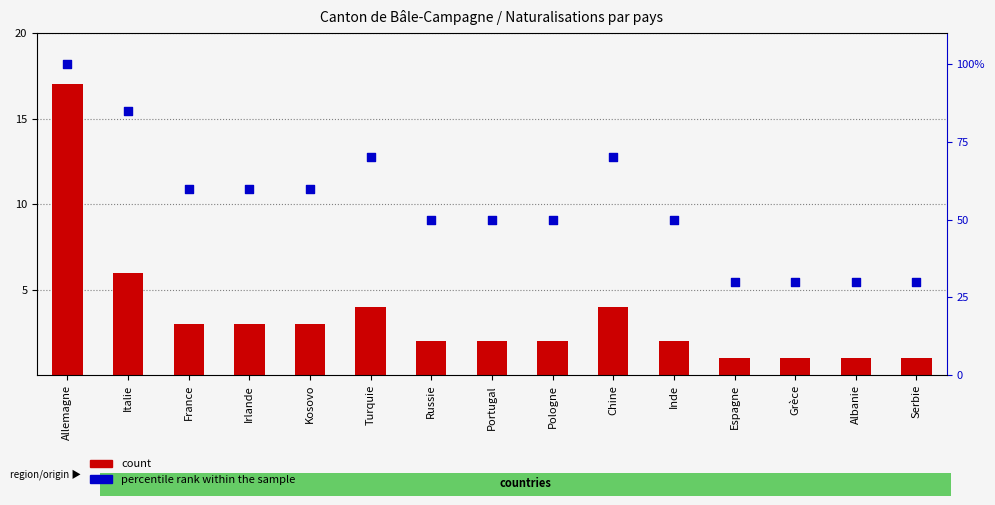

What are all the series names shown in the legend?

count, percentile rank within the sample